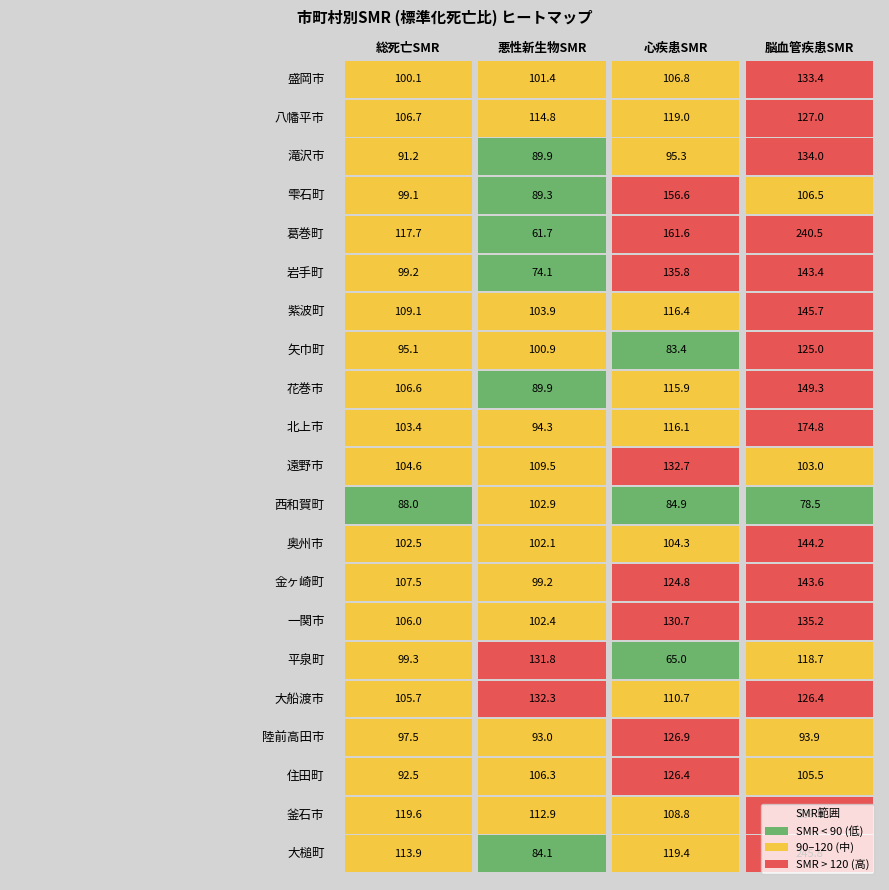

What is the maximum value shown in the chart?

245.8